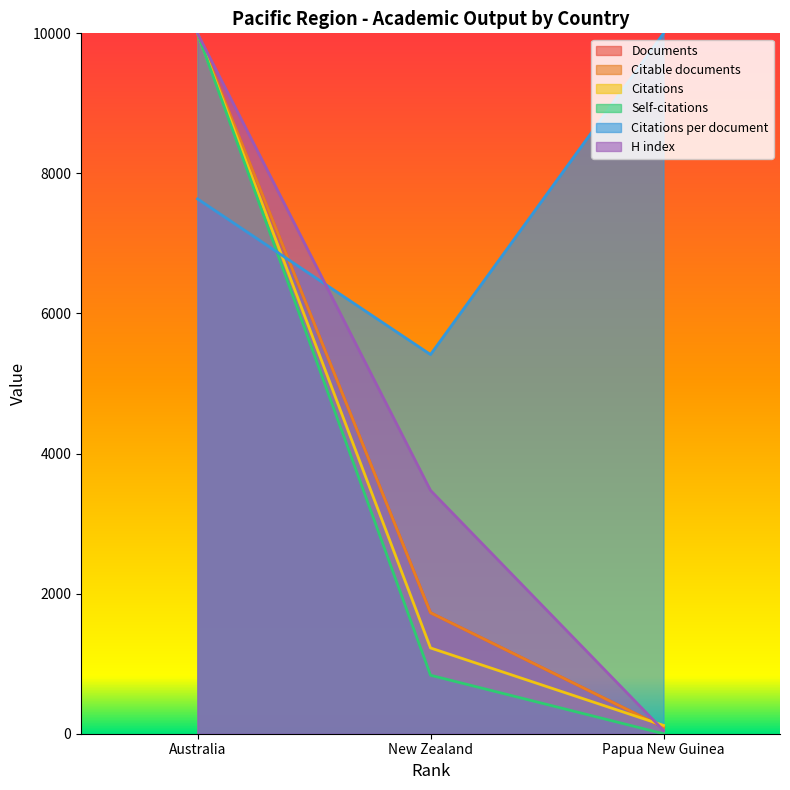

What is the spread (max minus min) of values at Papua New Guinea?

10000.0